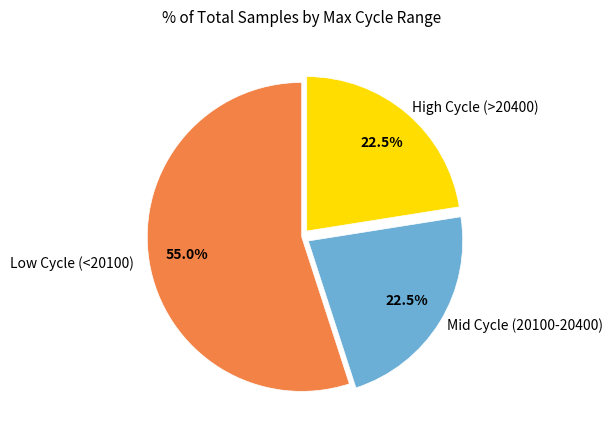

How many segments does this pie chart have?

3